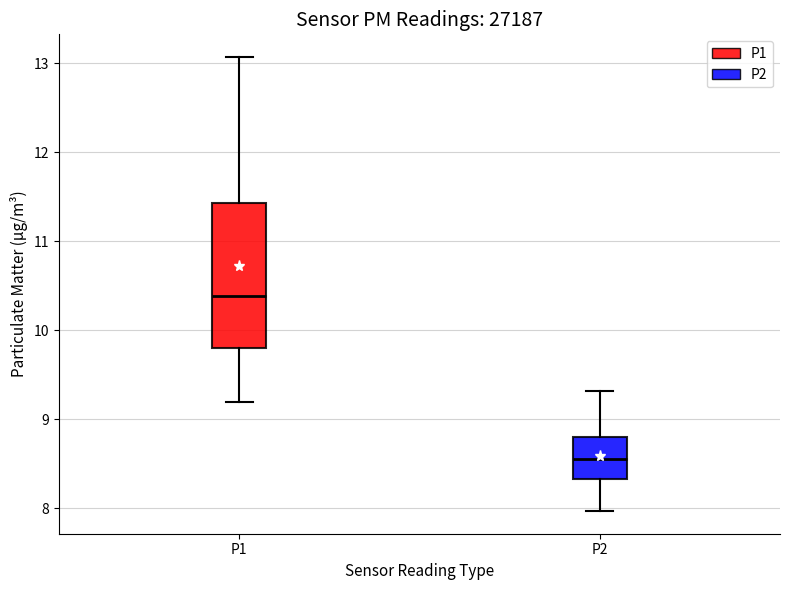

Where is the lower edge of the box for P1 on the y-axis? The values are not printed on the chart, so give them approximately, as read against the axis.

9.8